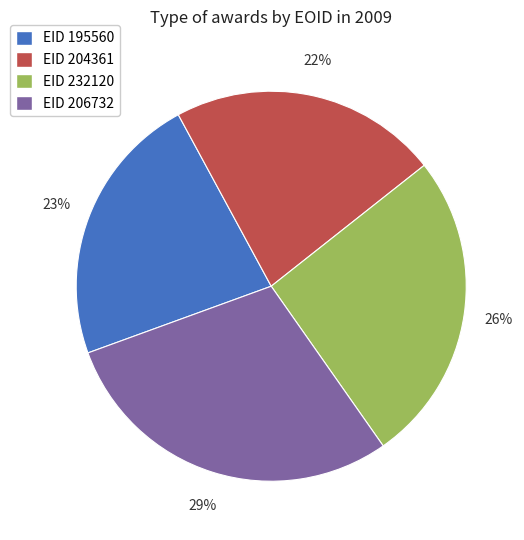

Is the sum of EID 206732 and EID 204361 greater than half?

Yes